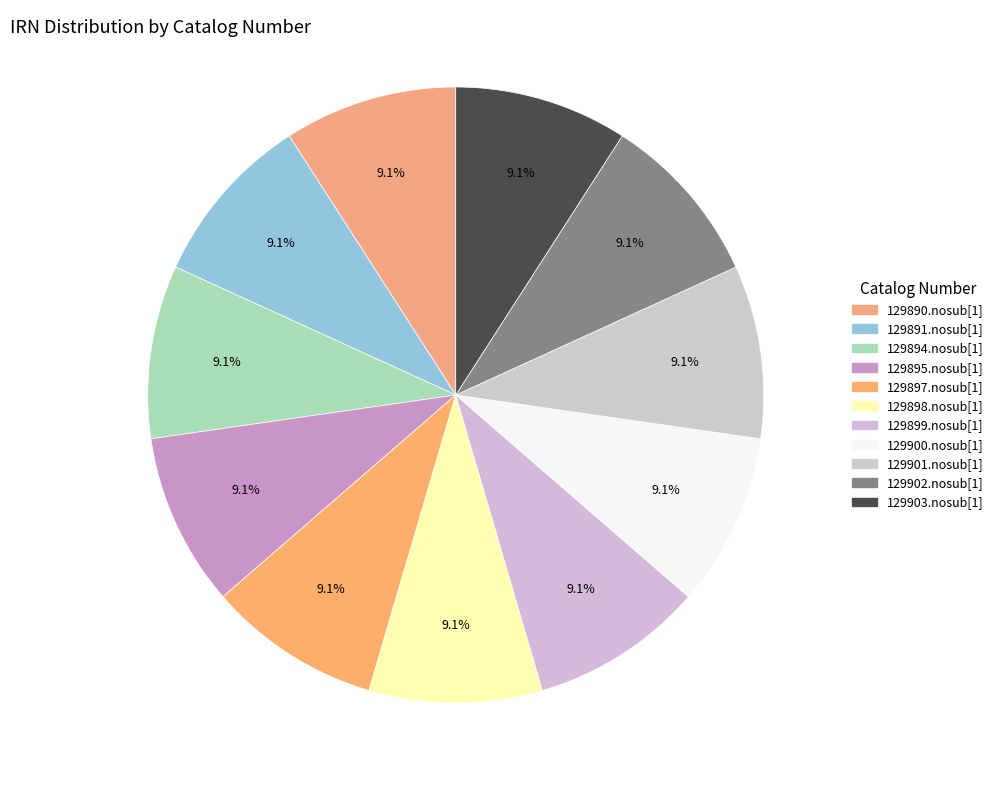

Does 129901.nosub[1] represent more than half of the total?

No